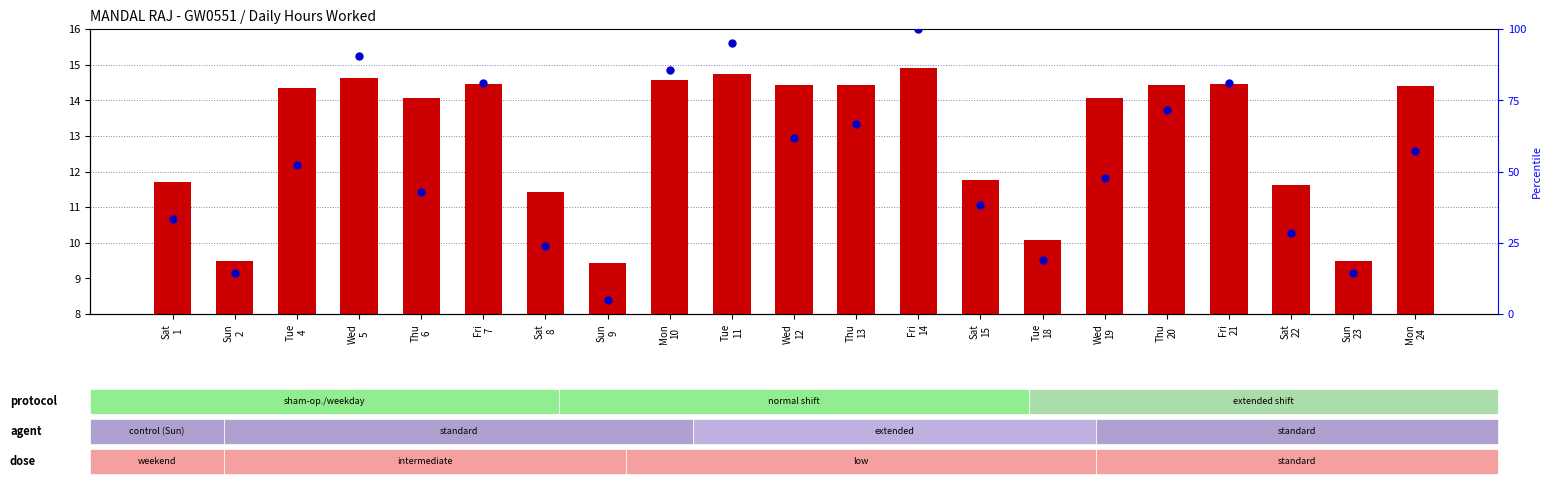

Reading left to right, transcribe all the data shown in this chart.

hours worked: Sat
1=11.7	Sun
2=9.5	Tue
4=14.3	Wed
5=14.6	Thu
6=14.1	Fri
7=14.5	Sat
8=11.4	Sun
9=9.4	Mon
10=14.6	Tue
11=14.7	Wed
12=14.4	Thu
13=14.4	Fri
14=14.9	Sat
15=11.8	Tue
18=10.1	Wed
19=14.1	Thu
20=14.4	Fri
21=14.5	Sat
22=11.6	Sun
23=9.5	Mon
24=14.4
percentile rank within the sample: Sat
1=33.3	Sun
2=14.3	Tue
4=52.4	Wed
5=90.5	Thu
6=42.9	Fri
7=81.0	Sat
8=23.8	Sun
9=4.8	Mon
10=85.7	Tue
11=95.2	Wed
12=61.9	Thu
13=66.7	Fri
14=100.0	Sat
15=38.1	Tue
18=19.0	Wed
19=47.6	Thu
20=71.4	Fri
21=81.0	Sat
22=28.6	Sun
23=14.3	Mon
24=57.1